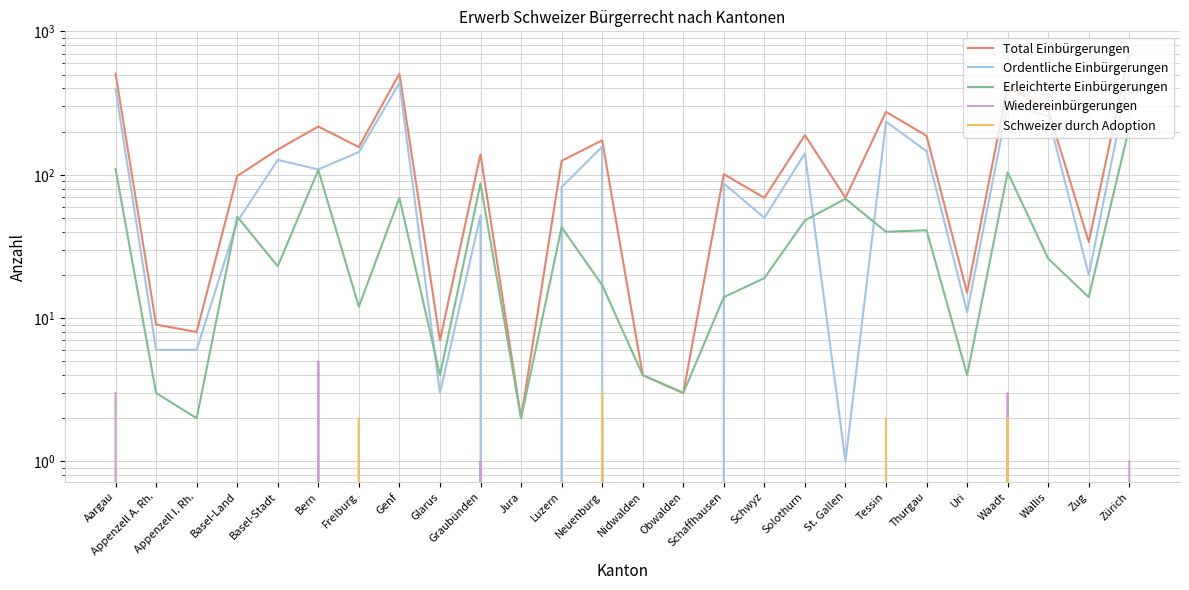

Where is Ordentliche Einbürgerungen nearest to the value 253?

Wallis